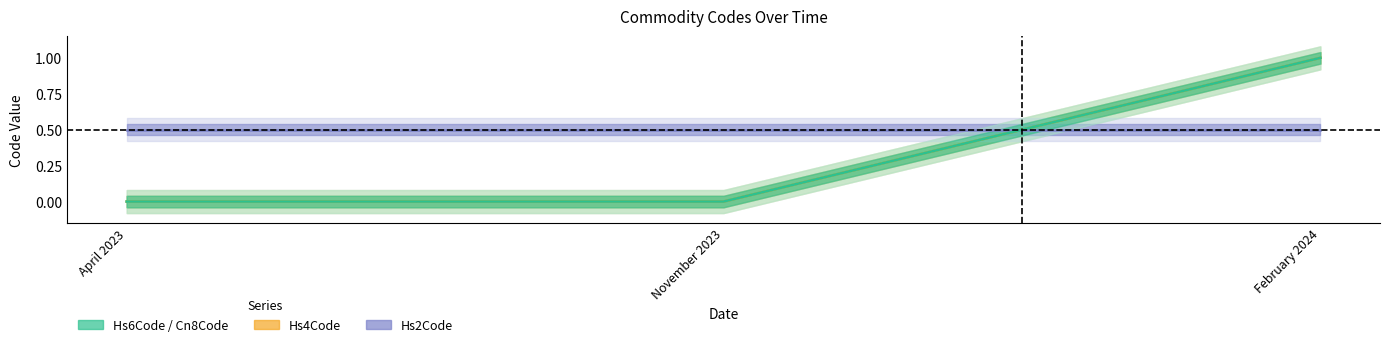

What is the average value of the Cn8Code series?

0.3